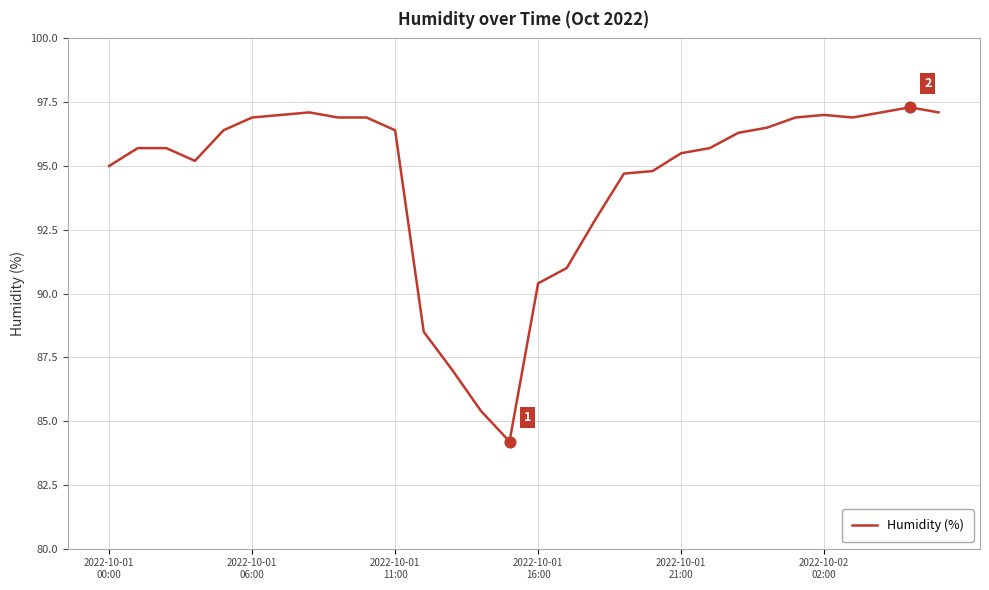

What is the maximum value shown in the chart?

97.3